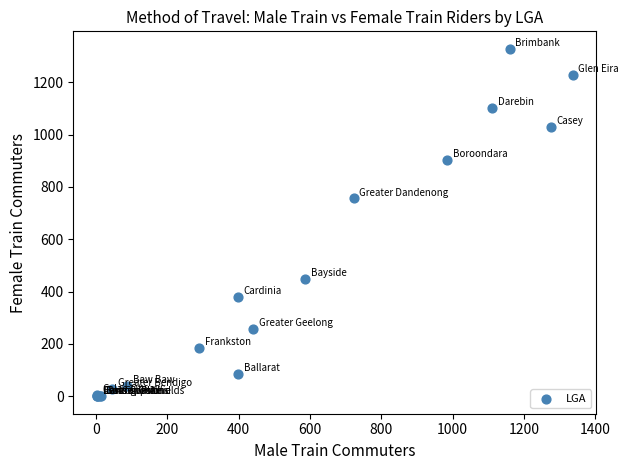

What Y value in the scatter plot is closest to 664?

756